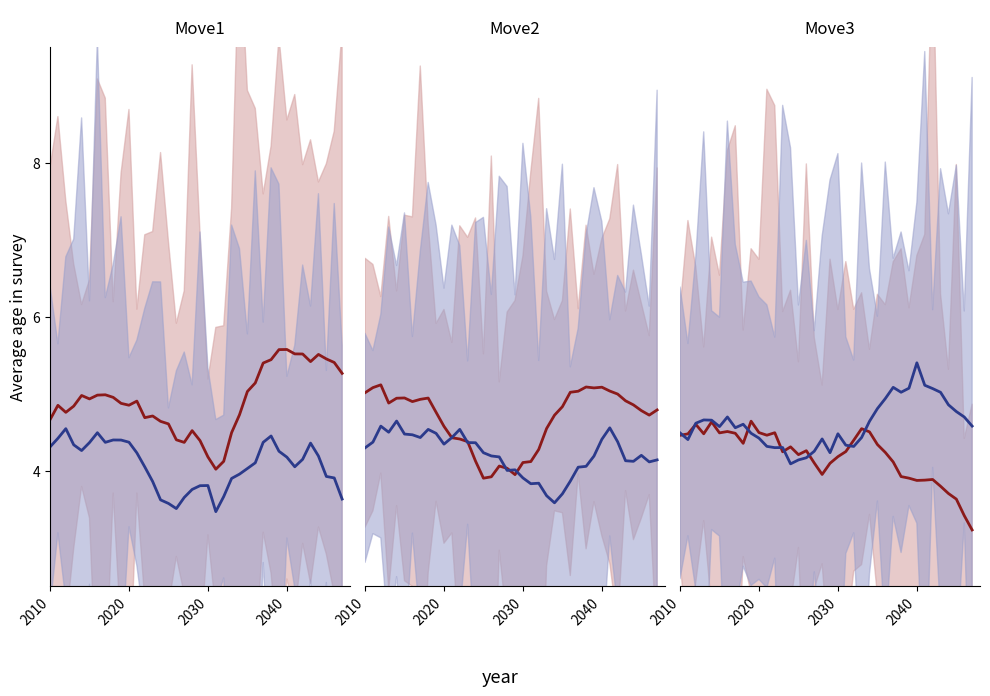

Which has a higher value, 35 or 25?

25